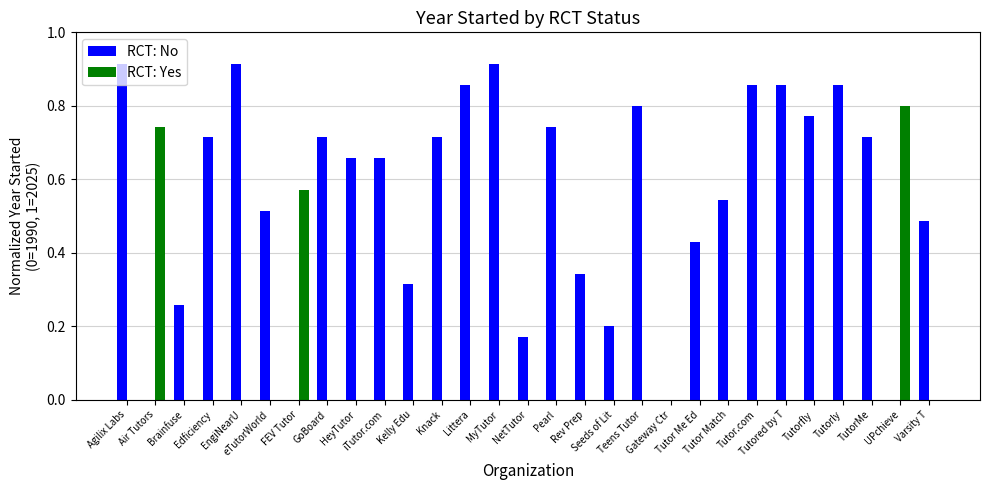

How many groups of bars are there?

29